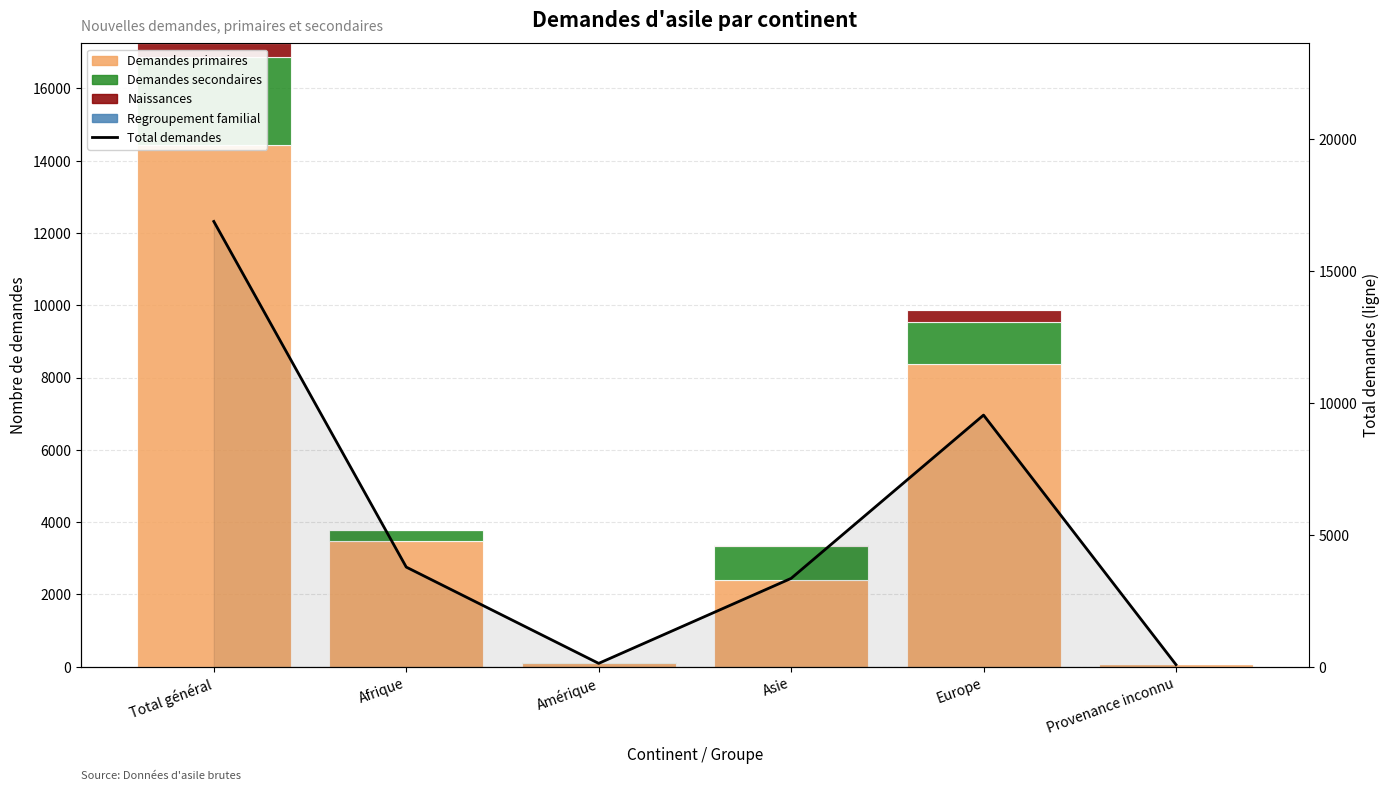

What is the difference between the Naissances values at Europe and Asie?

302